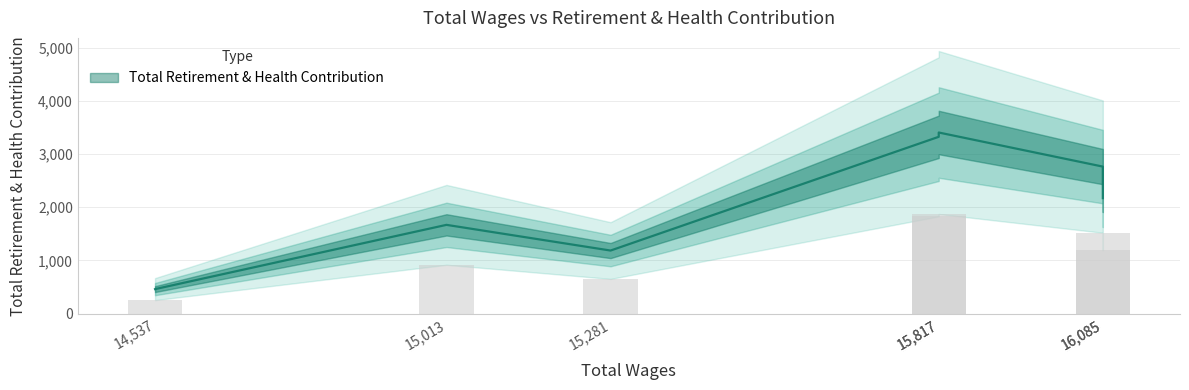

Are the bars grouped side by side (vs. stacked)?

No